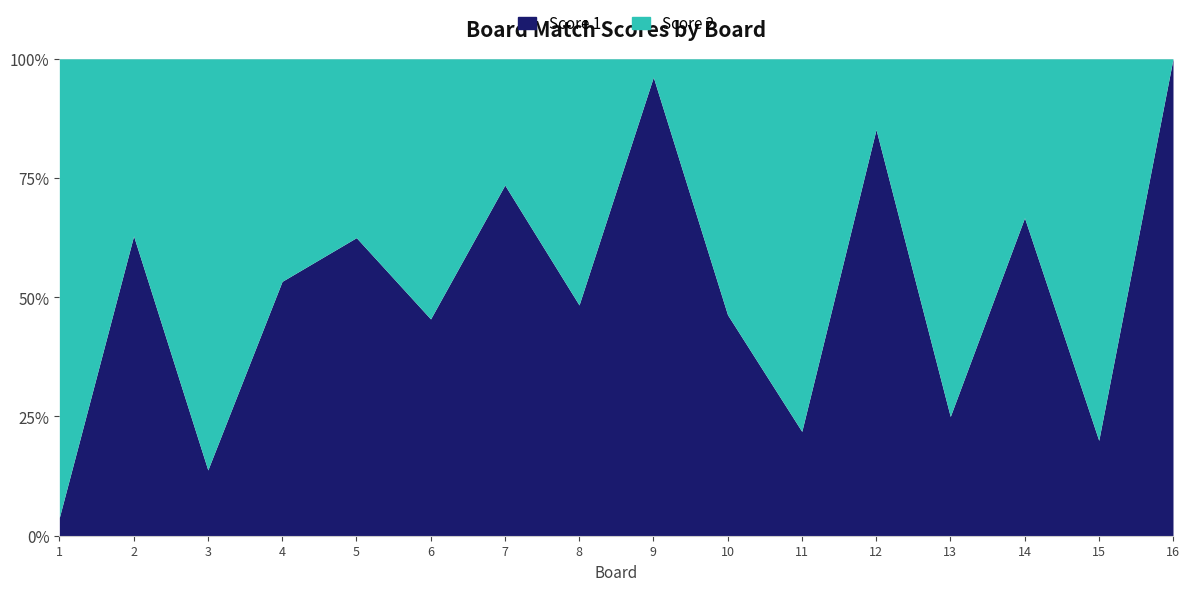

How many values in the Score 2 series are below 14?

8